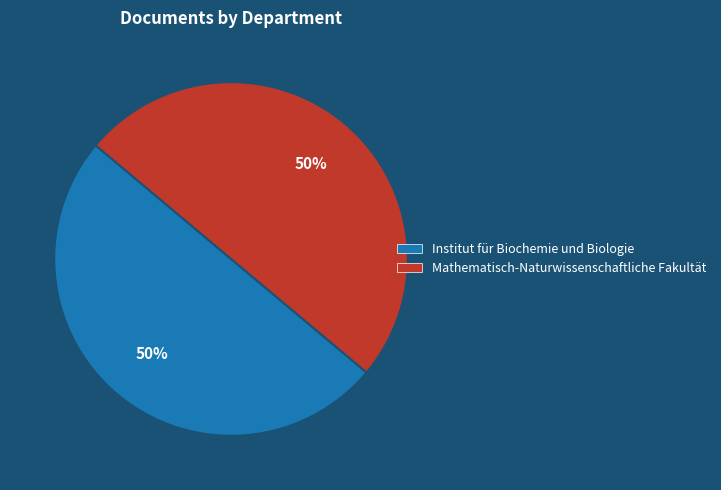

Do Mathematisch-Naturwissenschaftliche Fakultät and Institut für Biochemie und Biologie together represent more than half of the pie?

Yes